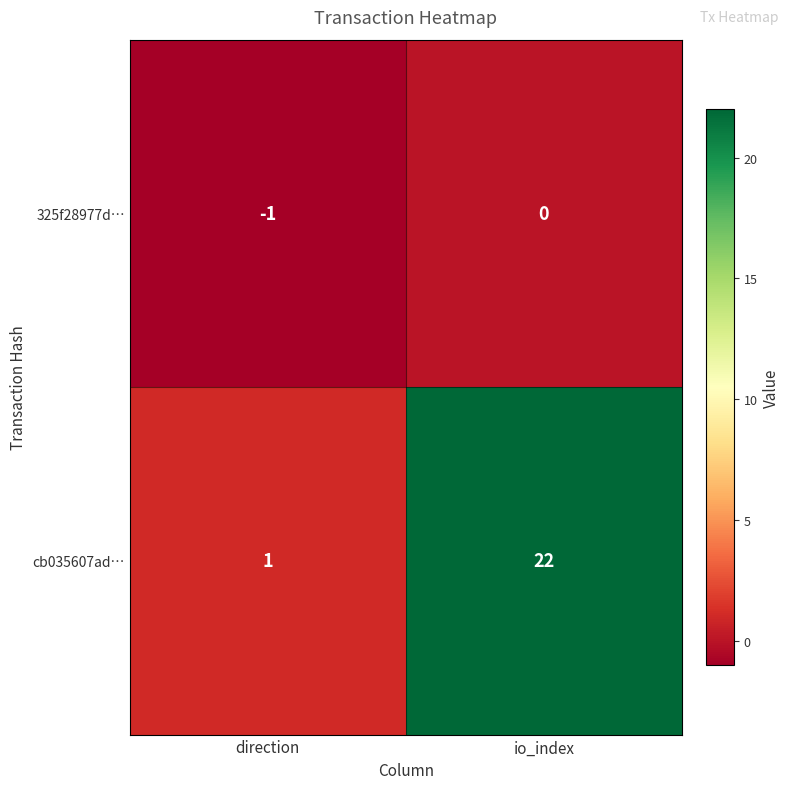

What is the difference between the cb035607ad… values at direction and io_index?

21